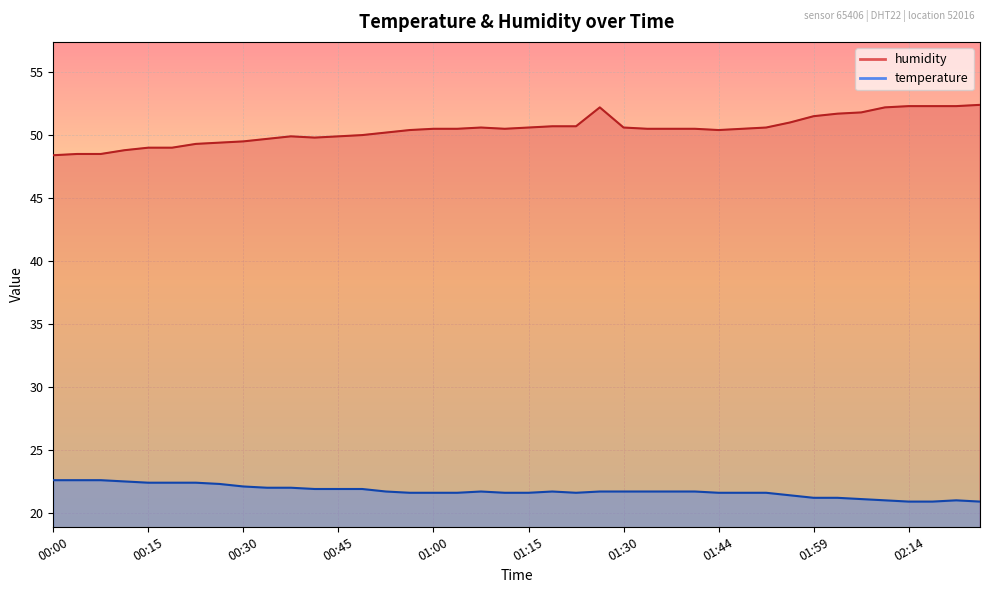

What is the sum of the temperature values at 00:00 and 01:56?

44.0